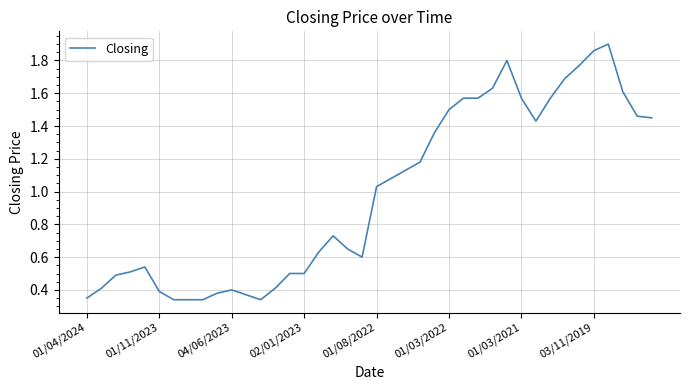

Is this an area chart (filled region under the line)?

No